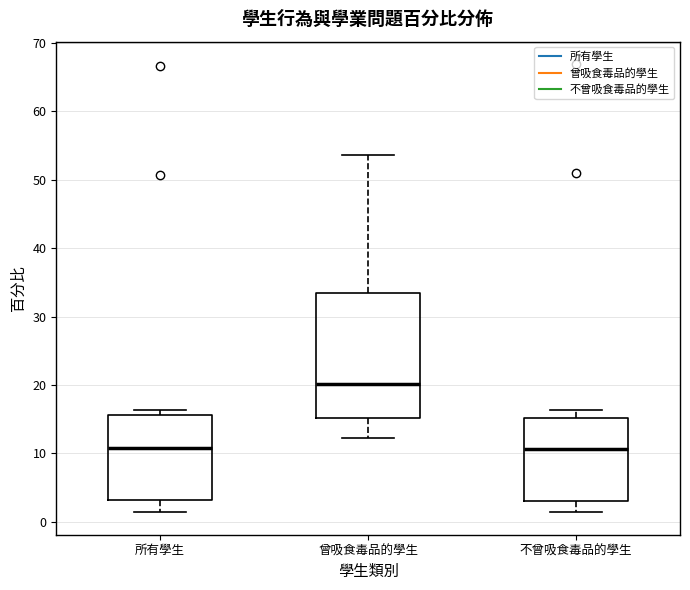

Comparing the boxes themselves (not the whiskers), which one is the tallest?

曾吸食毒品的學生